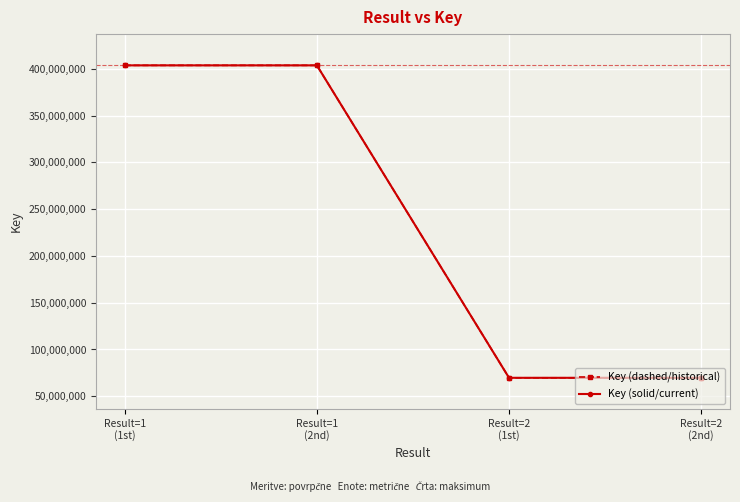

What position from the right is Result=2
(2nd)?

1